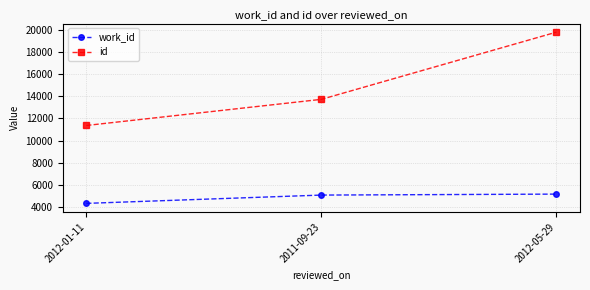

Is the value of work_id at 2012-05-29 greater than the value of id at 2011-09-23?

No